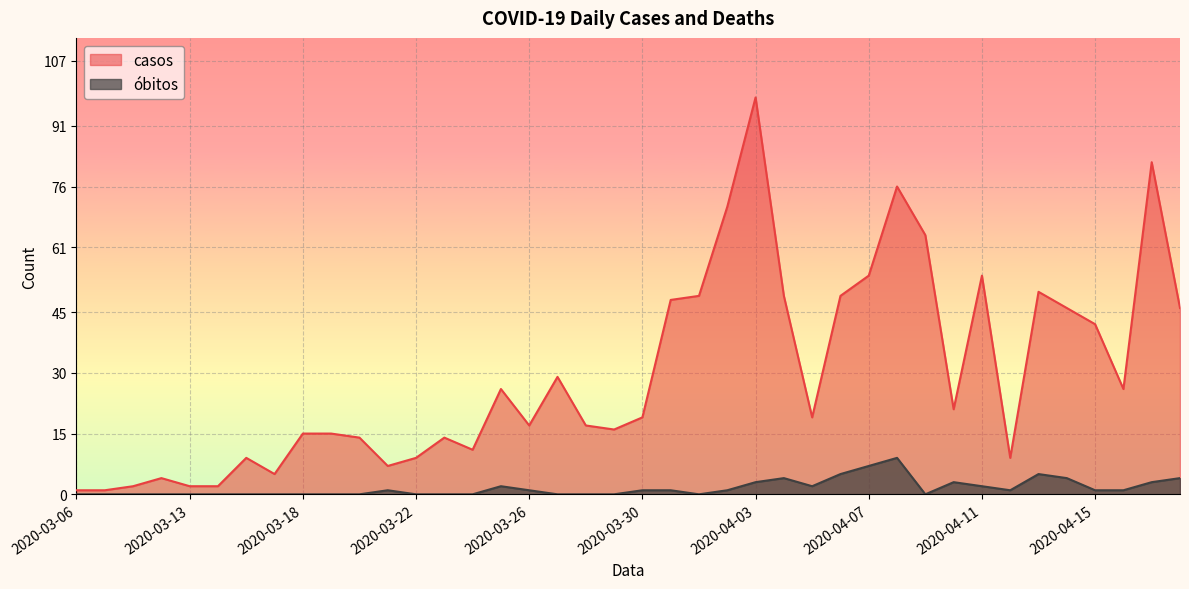

What is the average value of the obitos series?

2